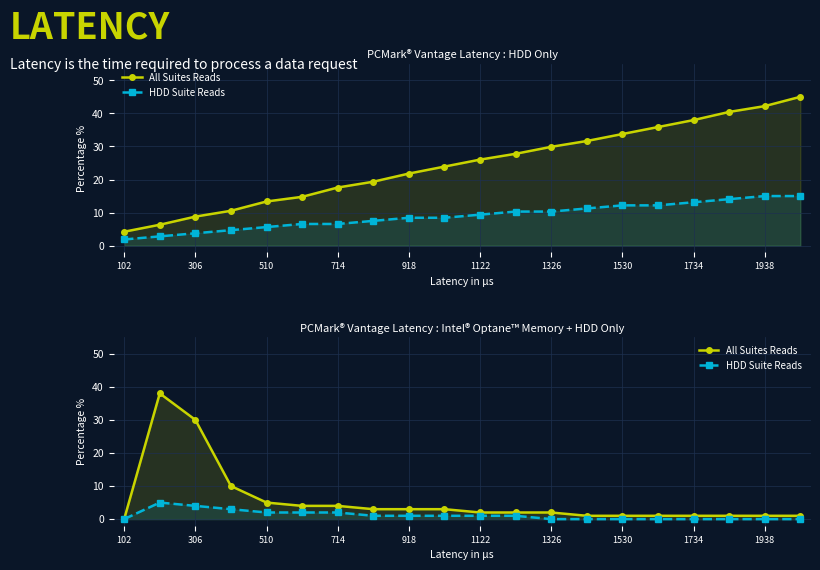

At how many categories does at least one series exceed 15?

2